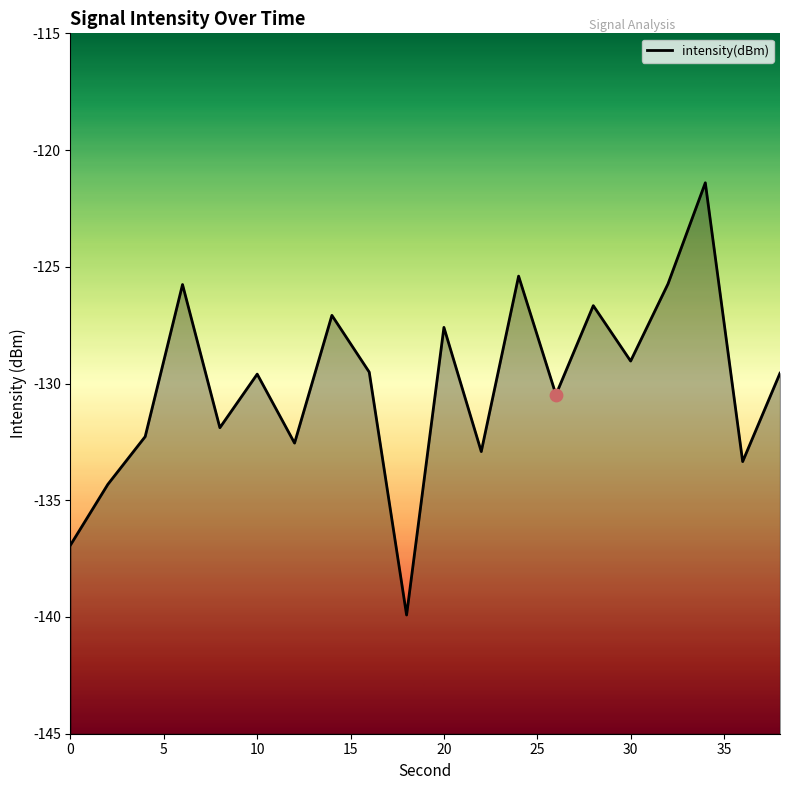

Which has a higher value, 0 or 16?

16